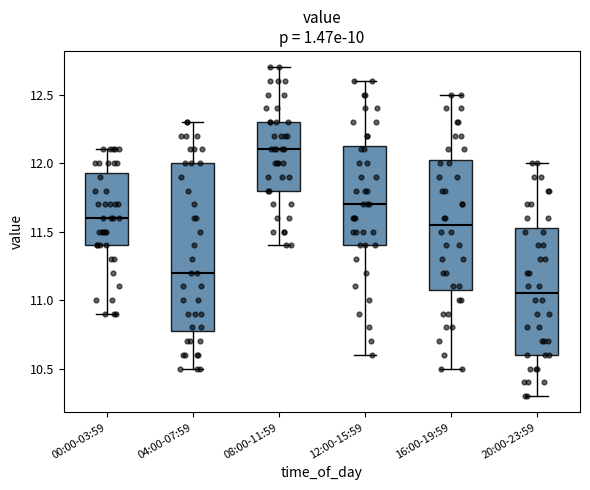

Comparing the boxes themselves (not the whiskers), which one is the tallest?

04:00-07:59